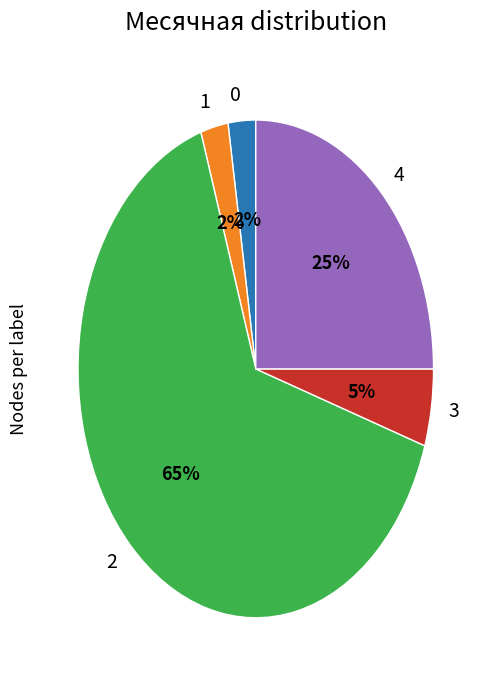

To the nearest percent, what portion does 3 represent?

5%